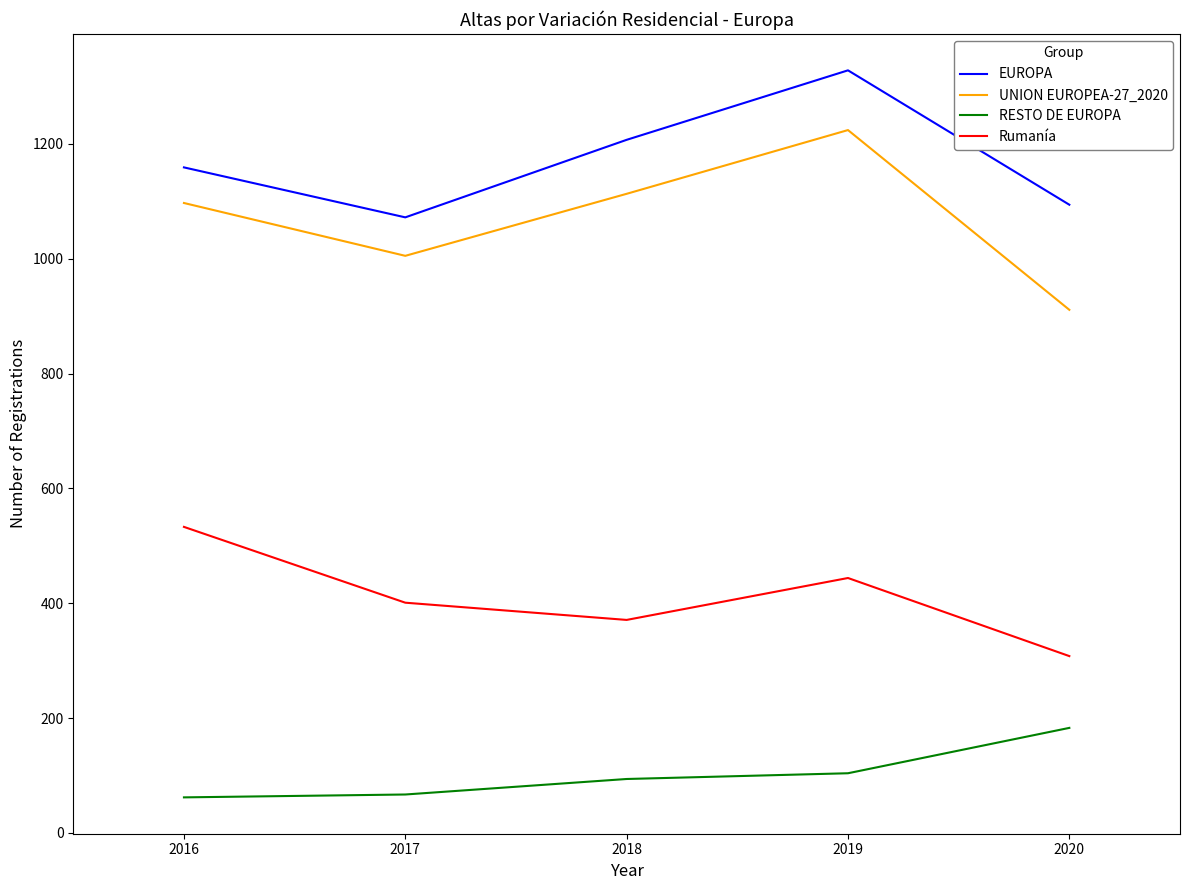

The value of RESTO DE EUROPA at 2020 is 183. True or false?

True